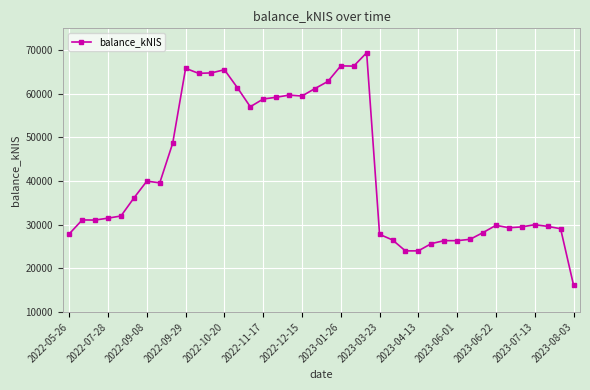

What is the average value?

42234.2